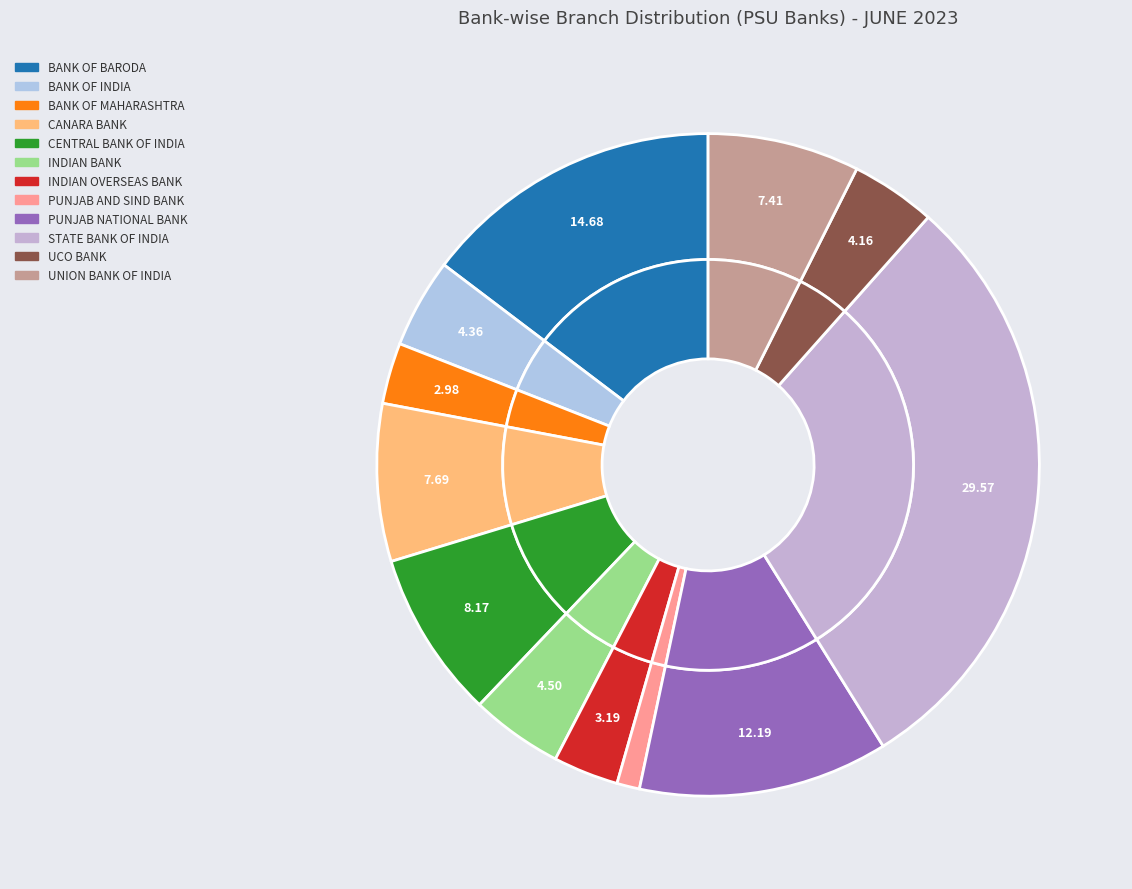

Rank the categories by value from lowest to highest.

PUNJAB AND SIND BANK, BANK OF MAHARASHTRA, INDIAN OVERSEAS BANK, UCO BANK, BANK OF INDIA, INDIAN BANK, UNION BANK OF INDIA, CANARA BANK, CENTRAL BANK OF INDIA, PUNJAB NATIONAL BANK, BANK OF BARODA, STATE BANK OF INDIA